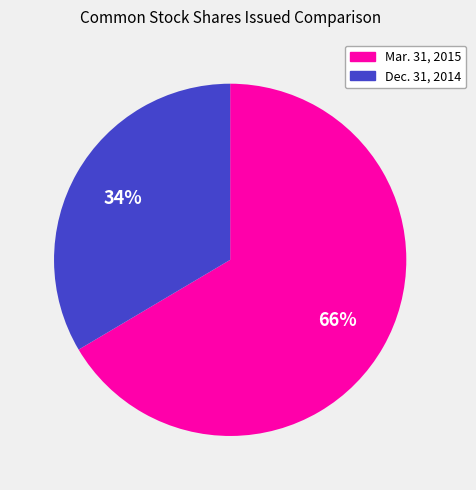

What is the largest slice in the pie chart?

Mar. 31, 2015